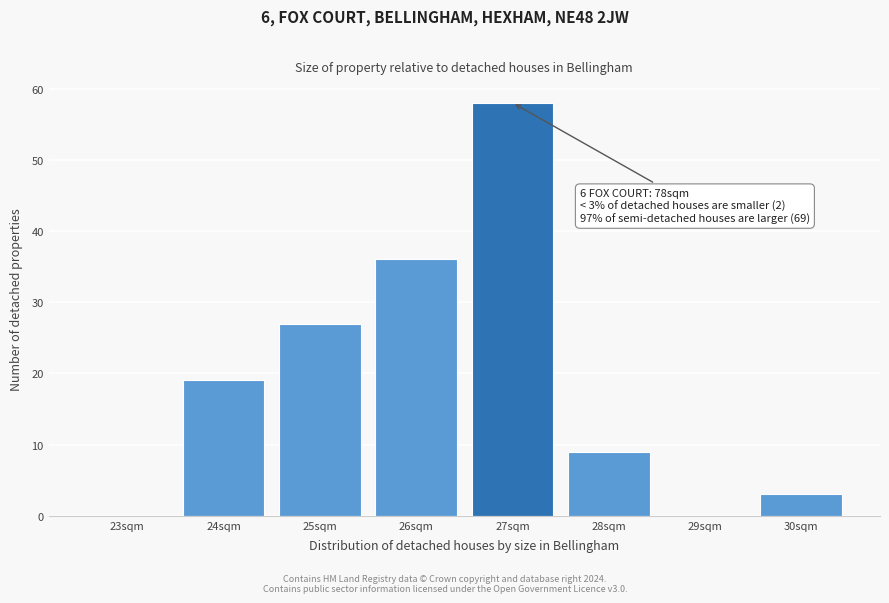

Reading right to left, what are all the values shown in this chart?

30sqm=3	29sqm=0	28sqm=9	27sqm=58	26sqm=36	25sqm=27	24sqm=19	23sqm=0